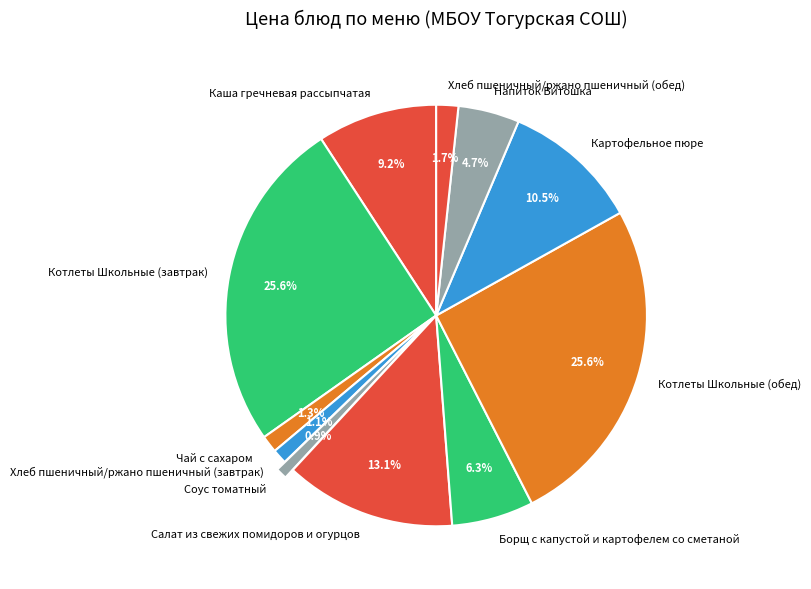

Do Хлеб пшеничный/ржано пшеничный (обед) and Соус томатный together represent more than half of the pie?

No